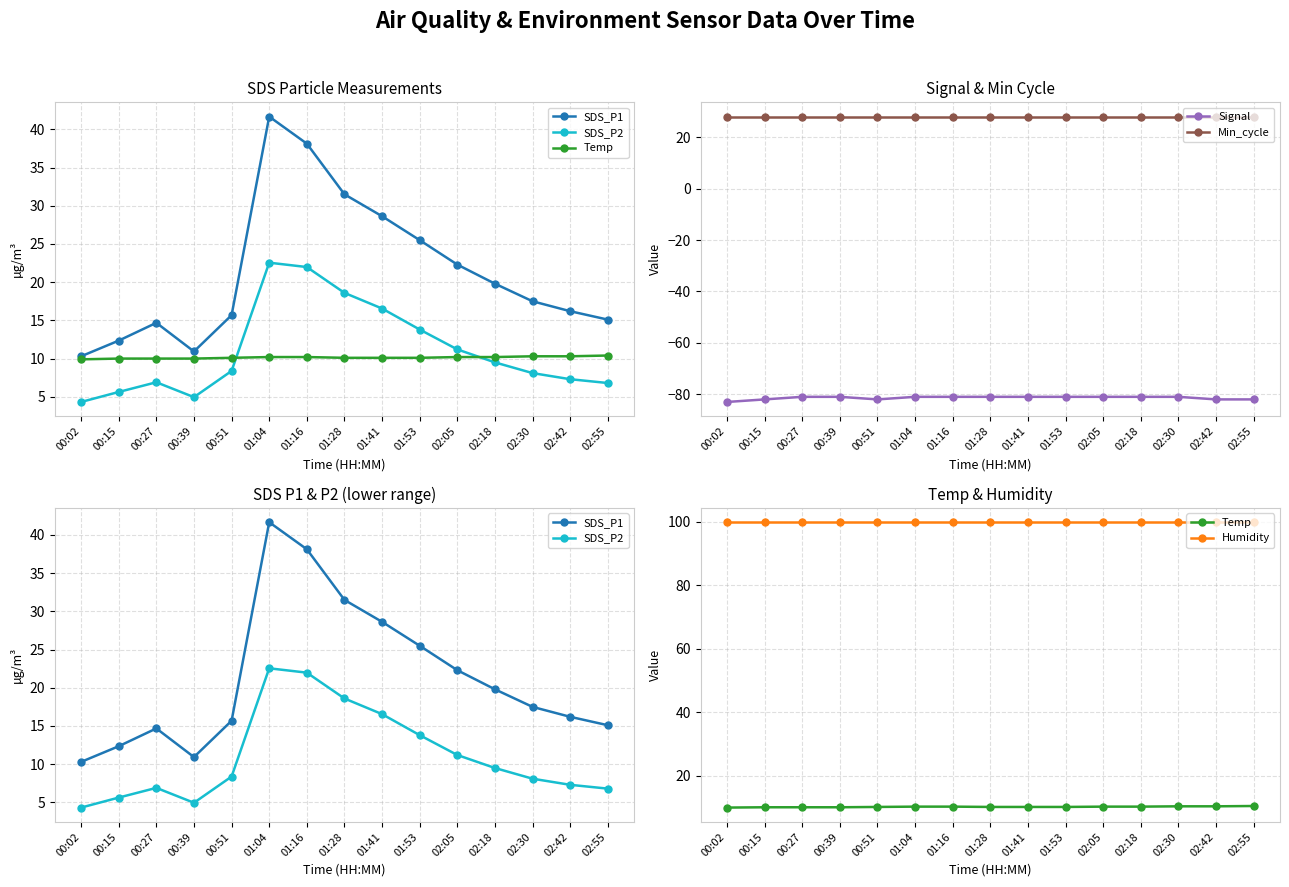

Reading right to left, extract all data points from this chart.

SDS_P1: 02:55=15.1	02:42=16.2	02:30=17.5	02:18=19.8	02:05=22.3	01:53=25.5	01:41=28.6	01:28=31.5	01:16=38.1	01:04=41.7	00:51=15.7	00:39=10.9	00:27=14.7	00:15=12.3	00:02=10.3
SDS_P2: 02:55=6.8	02:42=7.3	02:30=8.1	02:18=9.5	02:05=11.2	01:53=13.8	01:41=16.6	01:28=18.6	01:16=22.0	01:04=22.6	00:51=8.4	00:39=5.0	00:27=6.9	00:15=5.6	00:02=4.3
Temp: 02:55=10.4	02:42=10.3	02:30=10.3	02:18=10.2	02:05=10.2	01:53=10.1	01:41=10.1	01:28=10.1	01:16=10.2	01:04=10.2	00:51=10.1	00:39=10.0	00:27=10.0	00:15=10.0	00:02=9.9
Signal: 02:55=-82.0	02:42=-82.0	02:30=-81.0	02:18=-81.0	02:05=-81.0	01:53=-81.0	01:41=-81.0	01:28=-81.0	01:16=-81.0	01:04=-81.0	00:51=-82.0	00:39=-81.0	00:27=-81.0	00:15=-82.0	00:02=-83.0
Min_cycle: 02:55=28.0	02:42=28.0	02:30=28.0	02:18=28.0	02:05=28.0	01:53=28.0	01:41=28.0	01:28=28.0	01:16=28.0	01:04=28.0	00:51=28.0	00:39=28.0	00:27=28.0	00:15=28.0	00:02=28.0
Humidity: 02:55=99.9	02:42=99.9	02:30=99.9	02:18=99.9	02:05=99.9	01:53=99.9	01:41=99.9	01:28=99.9	01:16=99.9	01:04=99.9	00:51=99.9	00:39=99.9	00:27=99.9	00:15=99.9	00:02=99.9